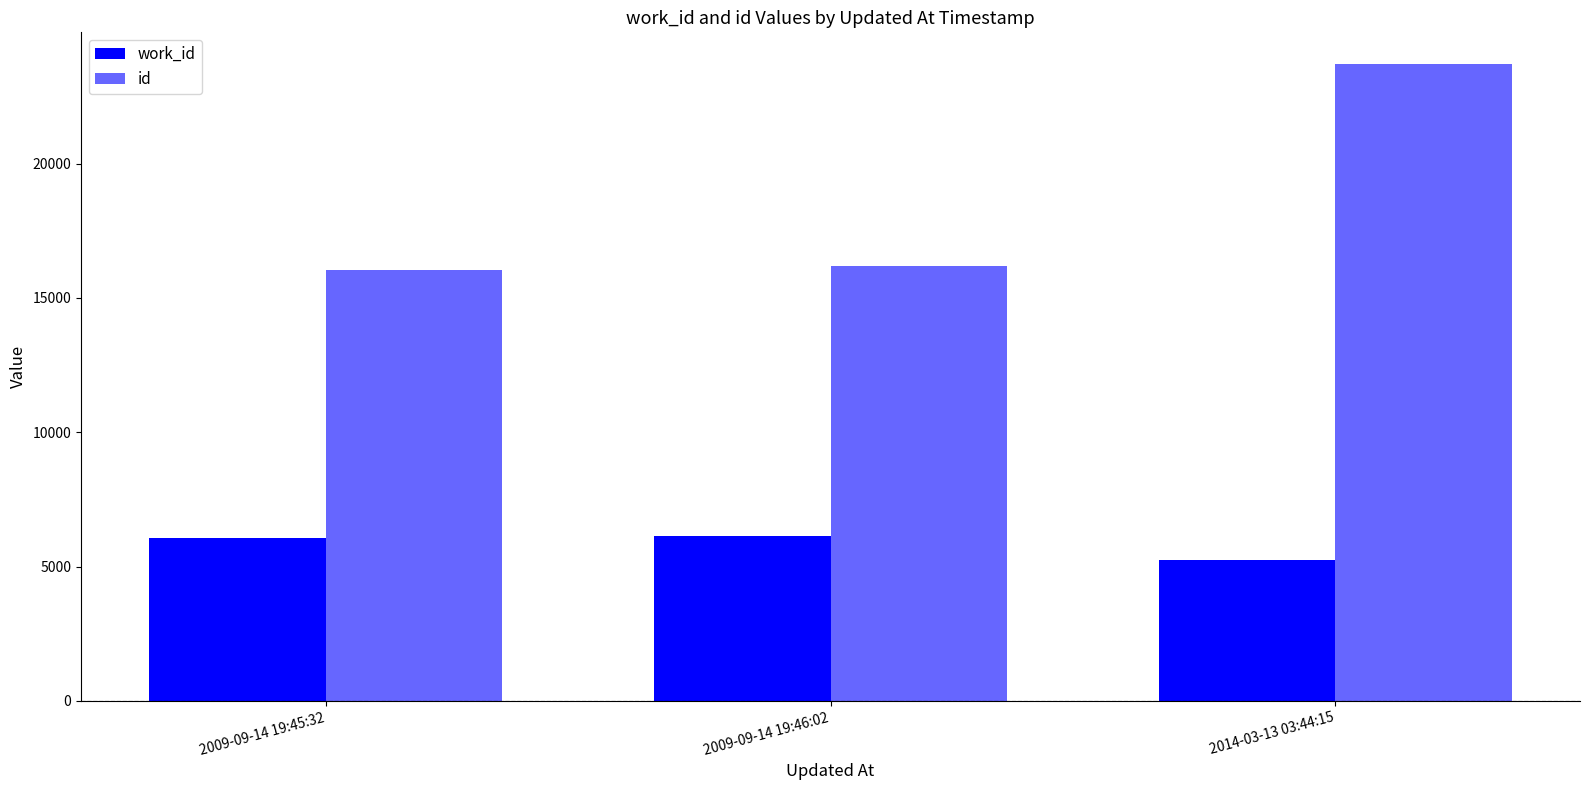

Rank the series by their maximum value, from highest to lowest.

id, work_id